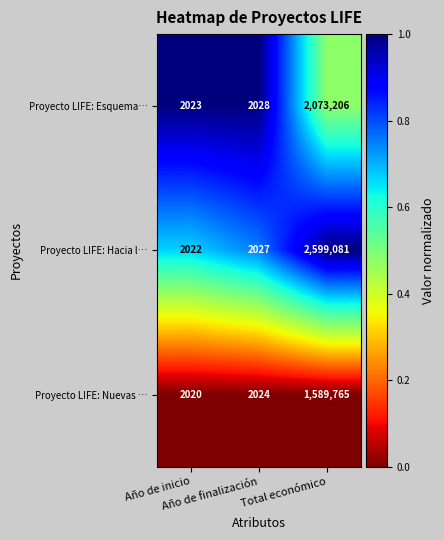

What is the difference between the maximum and minimum values in the Proyecto LIFE: Nuevas … series?

1587745